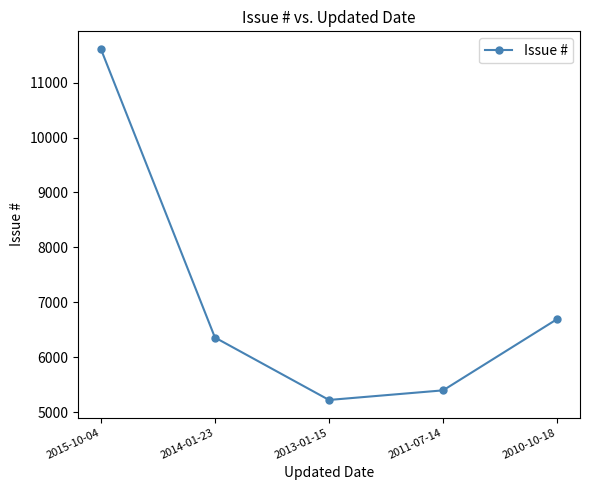

What position from the left is 2010-10-18?

5